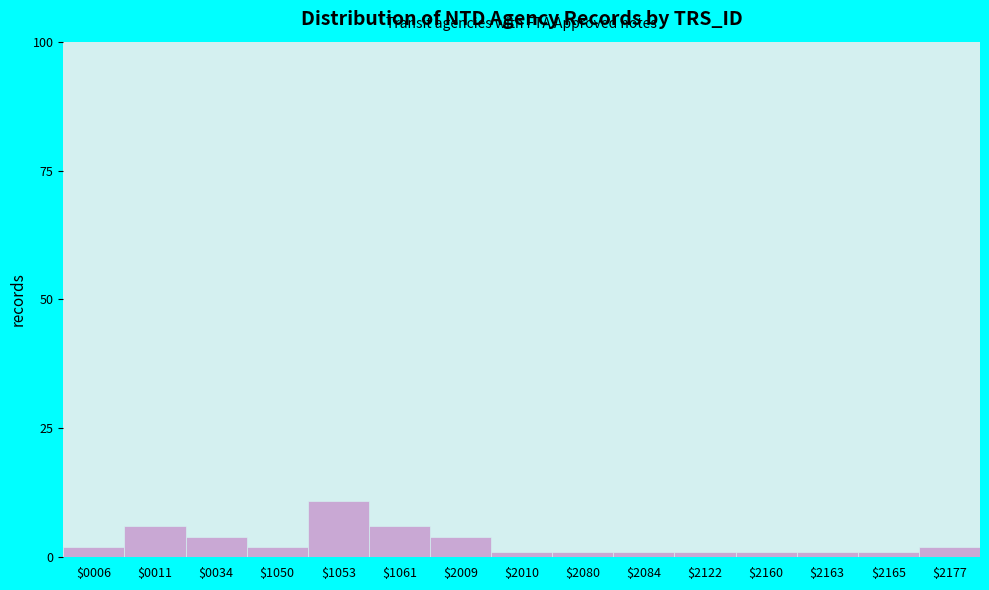

Reading right to left, what are all the values shown in this chart?

2	1	1	1	1	1	1	1	4	6	11	2	4	6	2